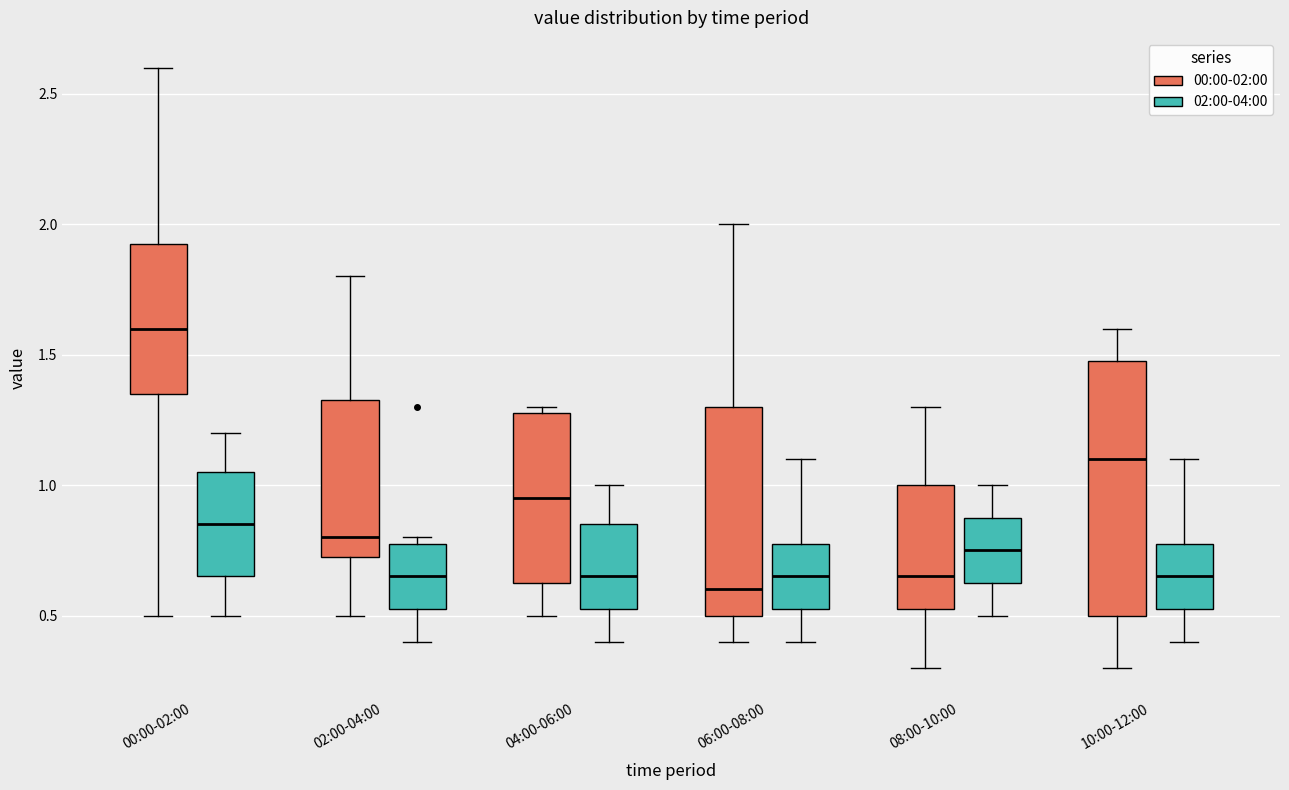

Reading left to right, read every box against the y-axis: the position of its median line, the range the box covers, and the ends of its whiskers. The values are not printed on the chart, so give them approximately, as read against the axis.

00:00-02:00 (00:00-02:00): median 1.60, box 1.35 to 1.95, whiskers 0.50 to 2.60
00:00-02:00 (02:00-04:00): median 0.85, box 0.65 to 1.05, whiskers 0.50 to 1.20
02:00-04:00 (00:00-02:00): median 0.80, box 0.75 to 1.35, whiskers 0.50 to 1.80
02:00-04:00 (02:00-04:00): median 0.65, box 0.55 to 0.80, whiskers 0.40 to 0.80 (just above the box's upper edge)
04:00-06:00 (00:00-02:00): median 0.95, box 0.65 to 1.30, whiskers 0.50 to 1.30 (just above the box's upper edge)
04:00-06:00 (02:00-04:00): median 0.65, box 0.55 to 0.85, whiskers 0.40 to 1.00
06:00-08:00 (00:00-02:00): median 0.60, box 0.50 to 1.30, whiskers 0.40 to 2.00
06:00-08:00 (02:00-04:00): median 0.65, box 0.55 to 0.80, whiskers 0.40 to 1.10
08:00-10:00 (00:00-02:00): median 0.65, box 0.55 to 1.00, whiskers 0.30 to 1.30
08:00-10:00 (02:00-04:00): median 0.75, box 0.65 to 0.90, whiskers 0.50 to 1.00
10:00-12:00 (00:00-02:00): median 1.10, box 0.50 to 1.50, whiskers 0.30 to 1.60
10:00-12:00 (02:00-04:00): median 0.65, box 0.55 to 0.80, whiskers 0.40 to 1.10